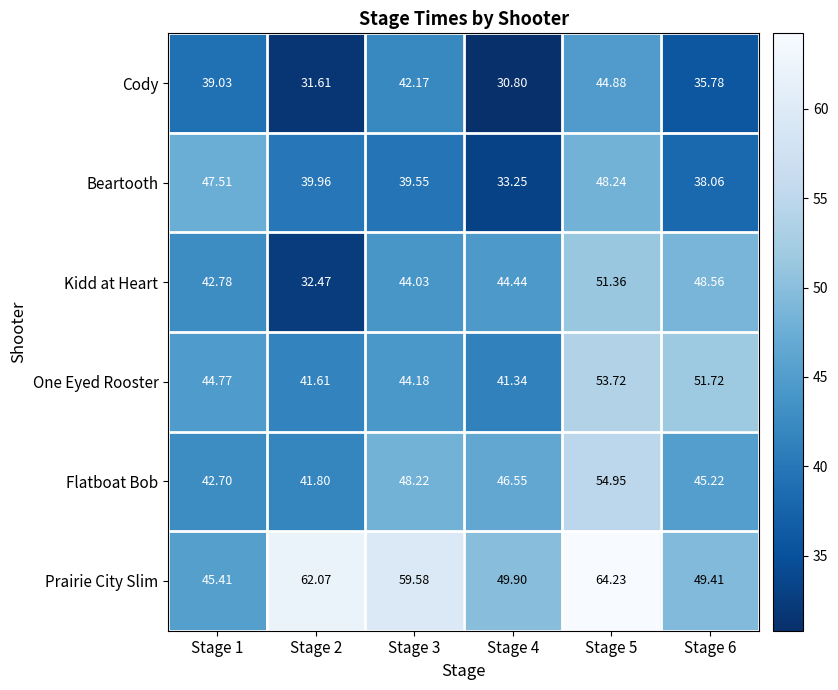

Which series has the widest spread of values?

Kidd at Heart